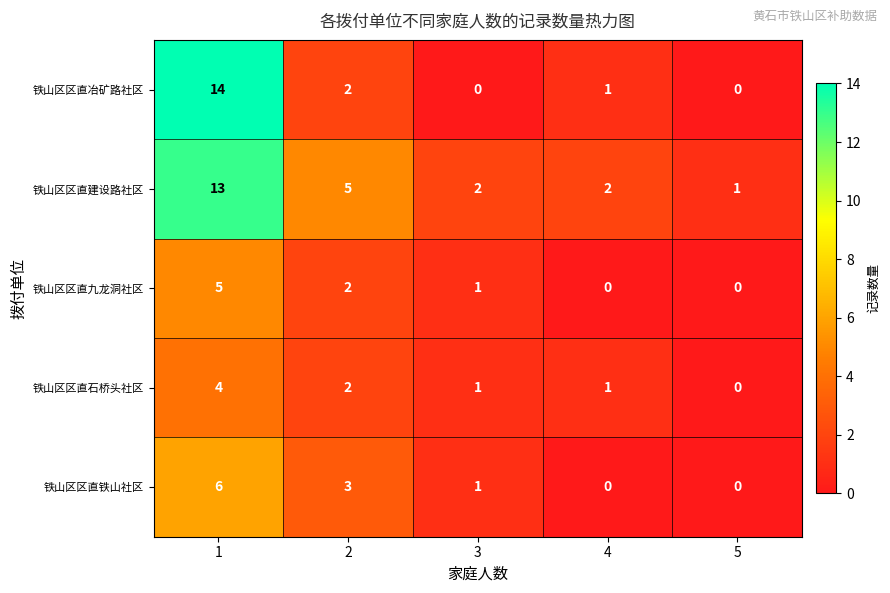

What is the difference between the highest and lowest values at 1?

10